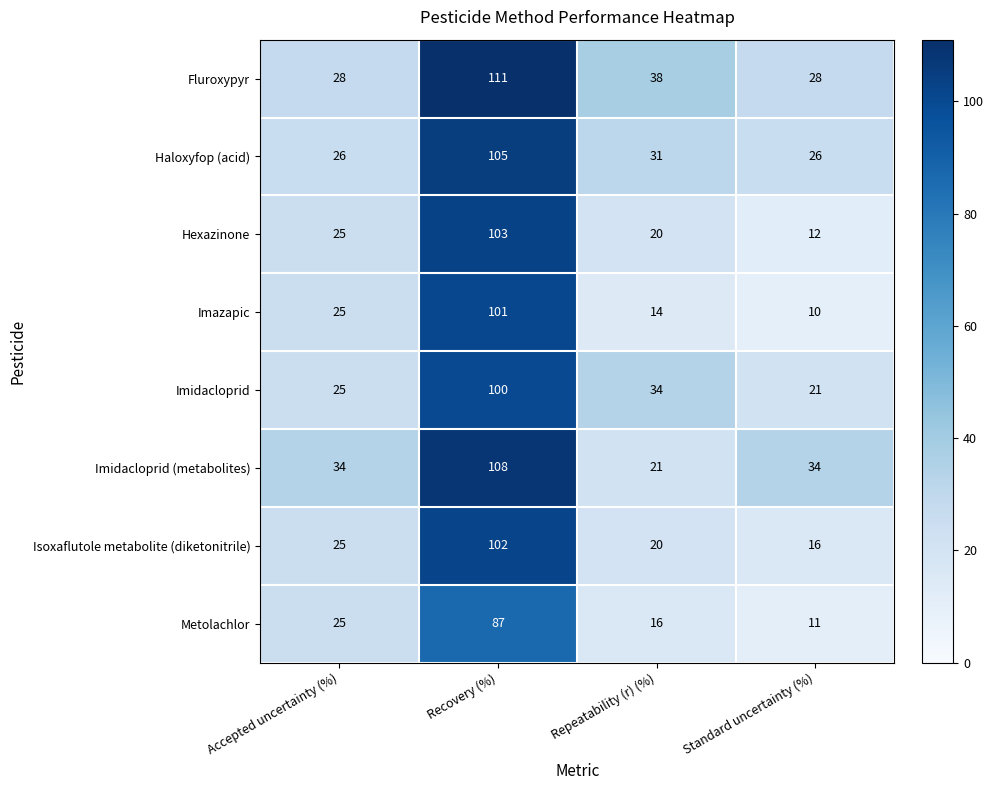

Which category has the highest value in the Haloxyfop (acid) series?

Recovery (%)